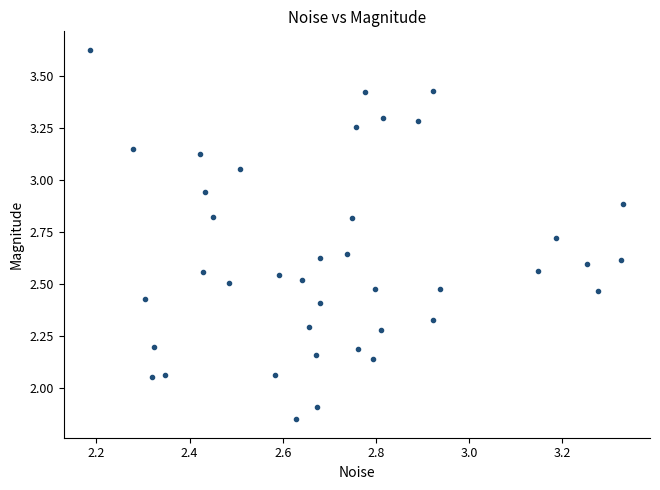

What is the range of X values (max minus min)?

1.1